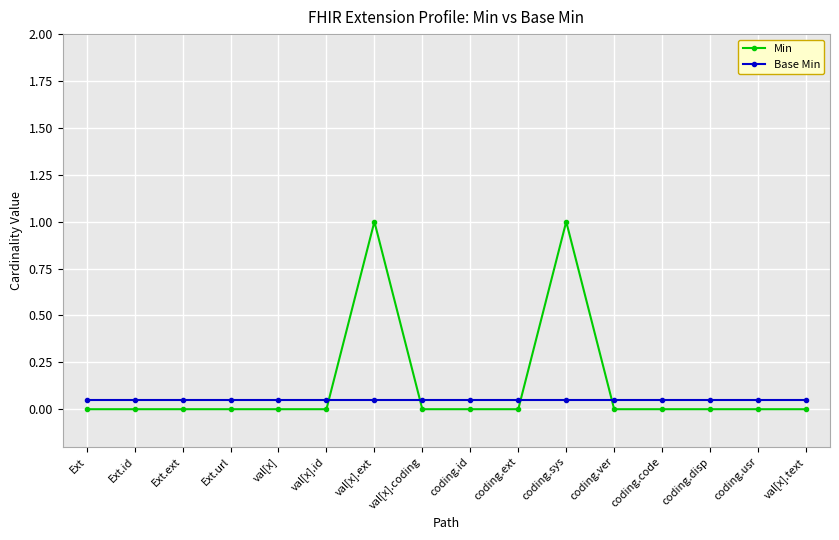

What position from the right is coding.disp?

3